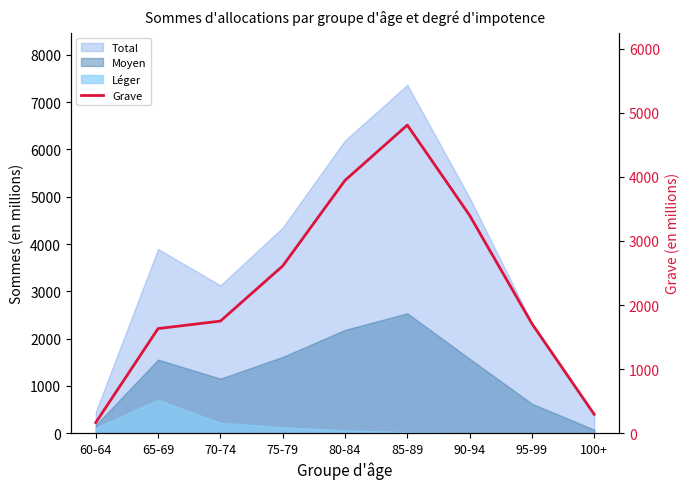

Approximately how many times larger is the value at 65-69 compared to 60-64?

9.8